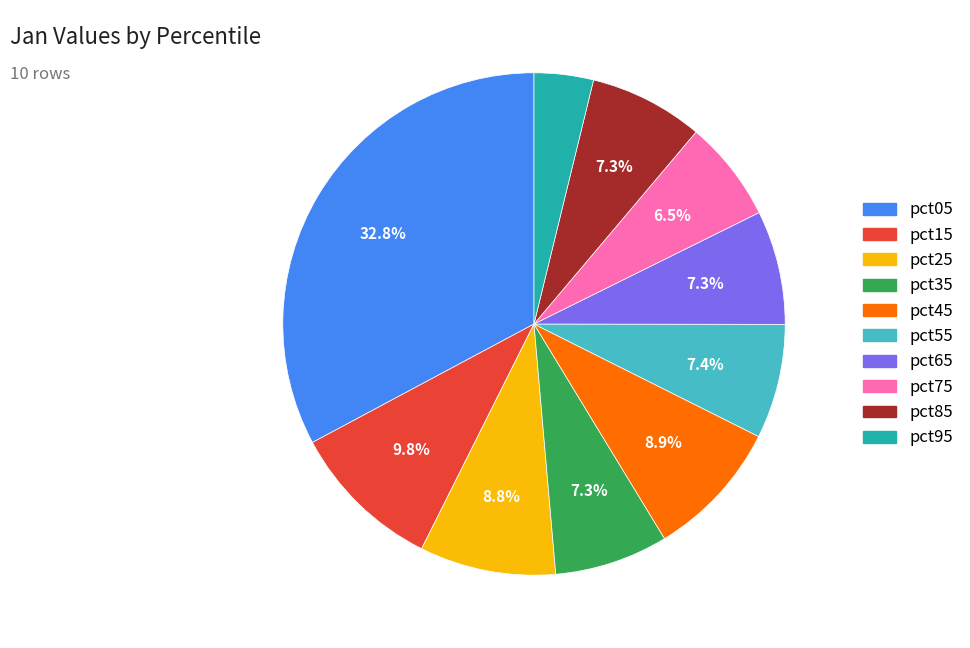

Is there a majority slice in this chart?

No